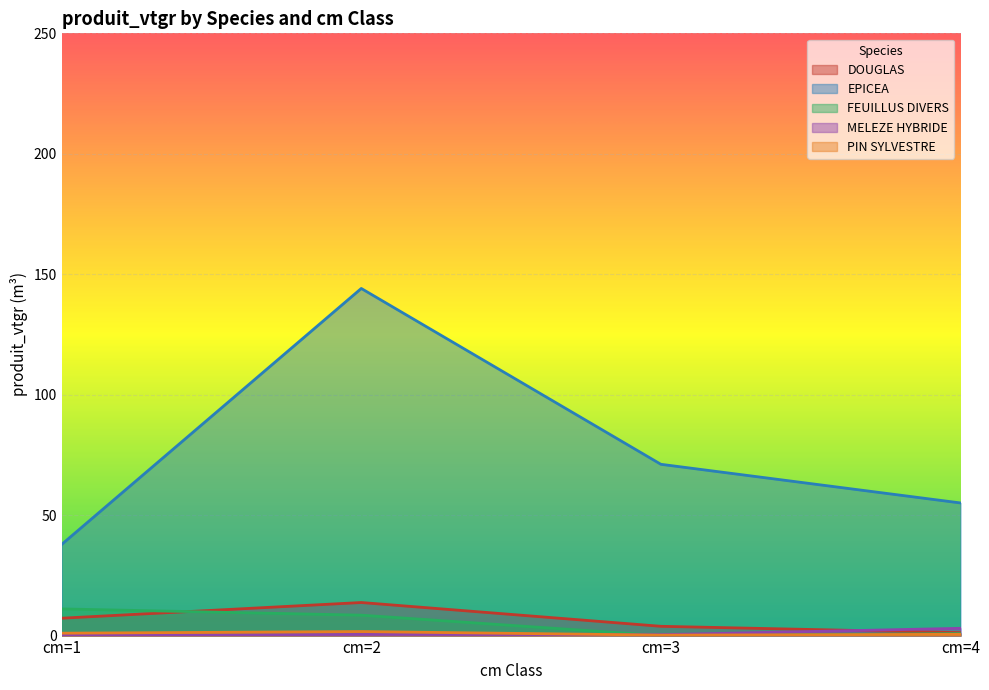

True or false: EPICEA and MELEZE HYBRIDE cross at least once.

False